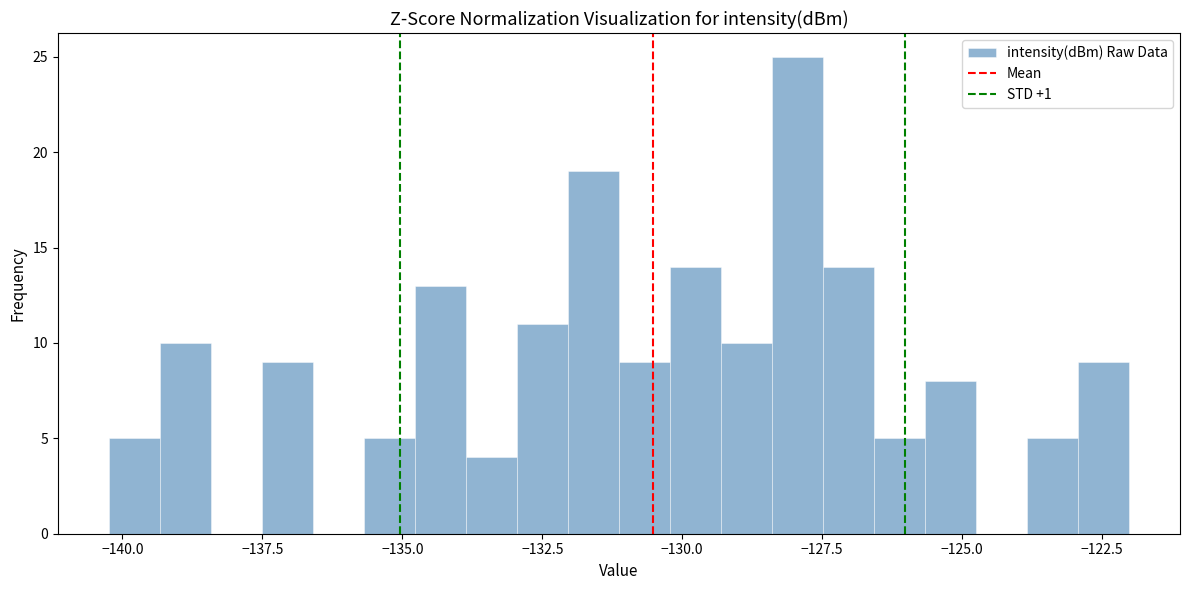

Read against the x-axis, roughly where is the centre of the tallest bar?

-128.0